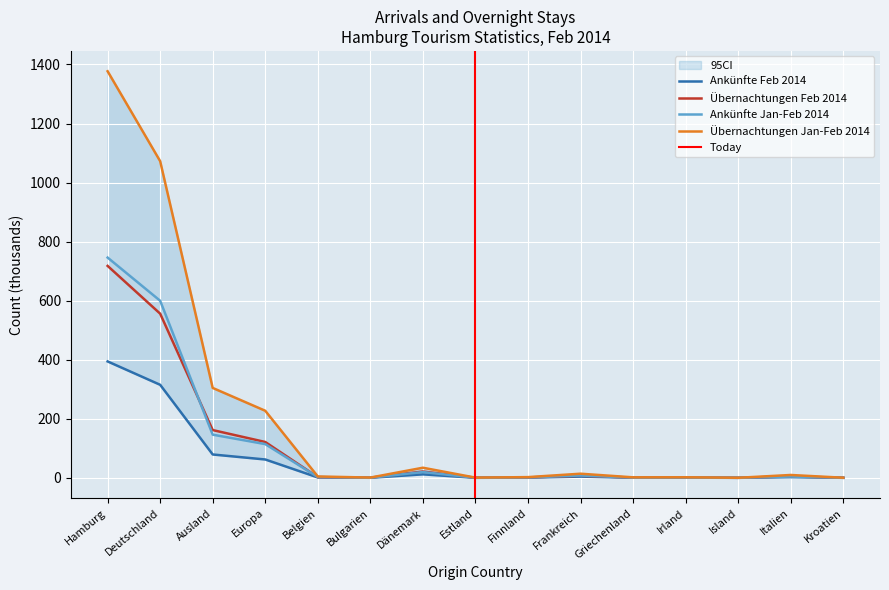

Count the number of categories in the chart.

15